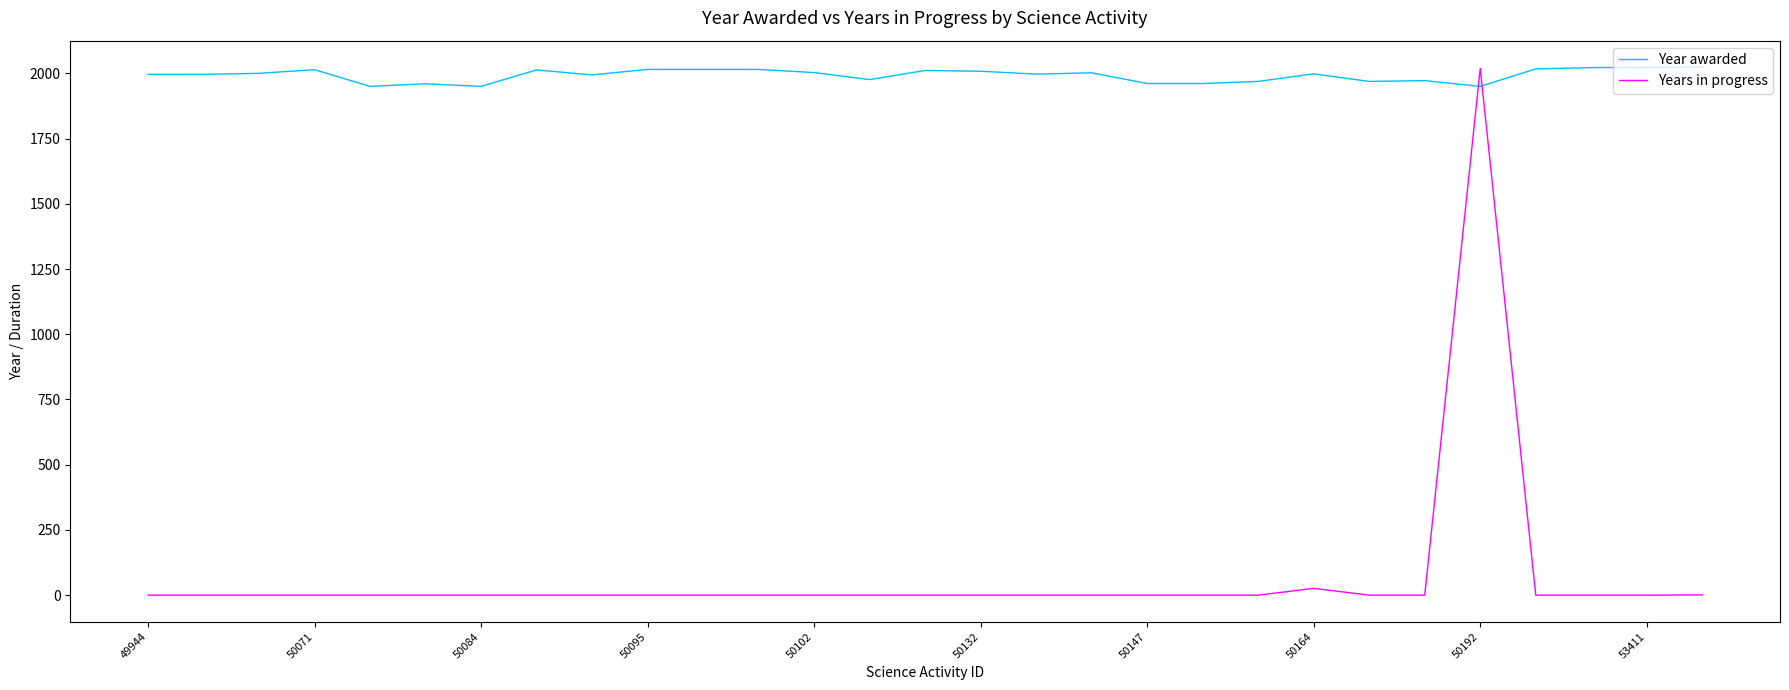

Which series has the largest total across all categories?

Year awarded